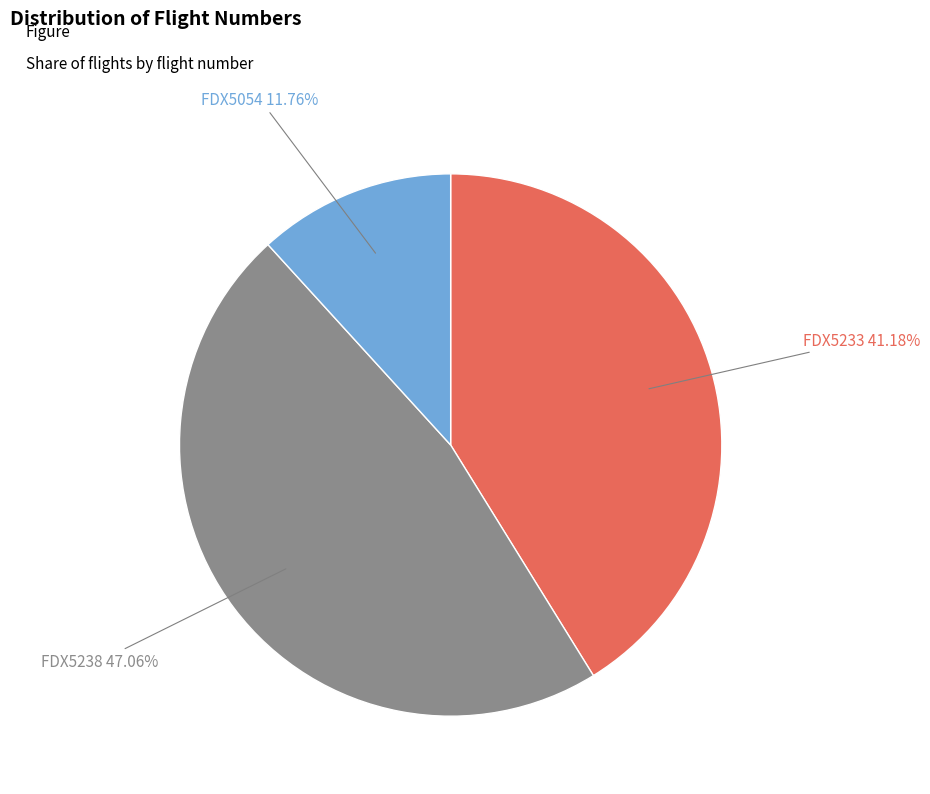

Does any single category account for the majority?

No